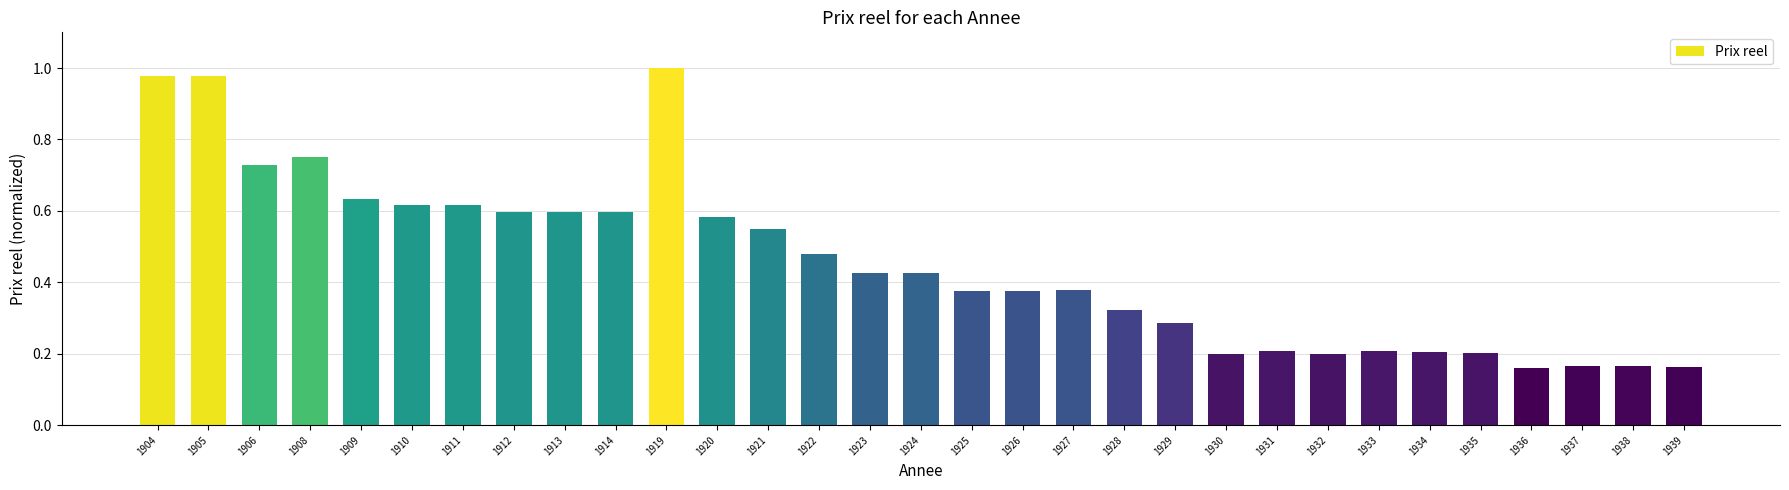

The value at 1919 is 1.0. True or false?

True